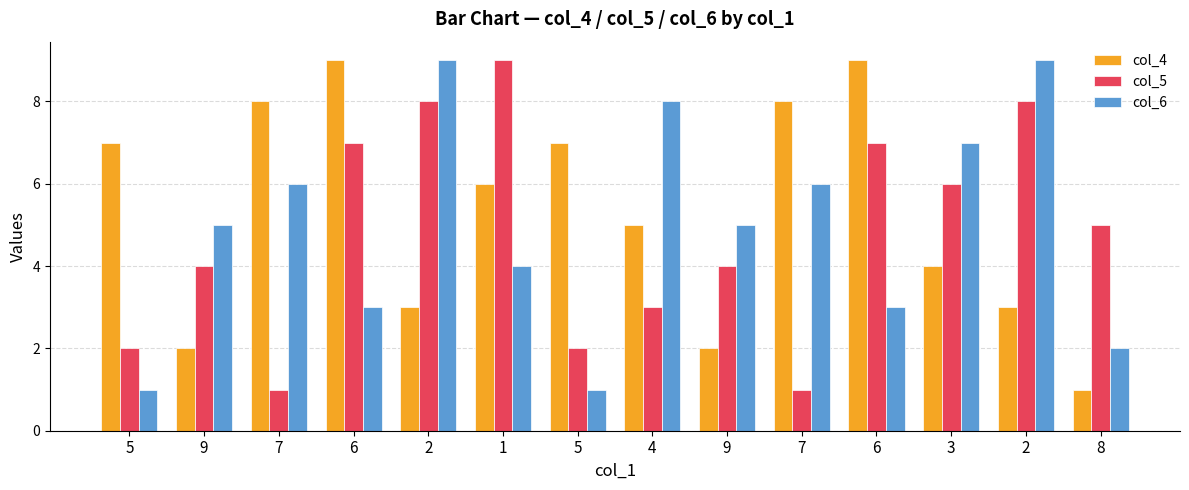

Reading right to left, what are all the values shown in this chart?

col_4: 1	3	4	9	8	2	5	7	6	3	9	8	2	7
col_5: 5	8	6	7	1	4	3	2	9	8	7	1	4	2
col_6: 2	9	7	3	6	5	8	1	4	9	3	6	5	1